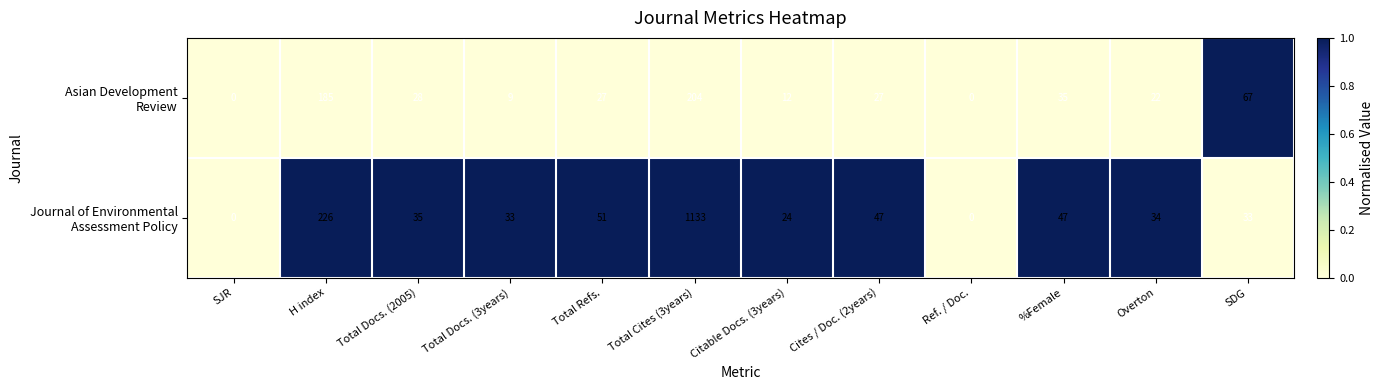

Which label corresponds to the largest value in the chart?

Total Cites (3years)